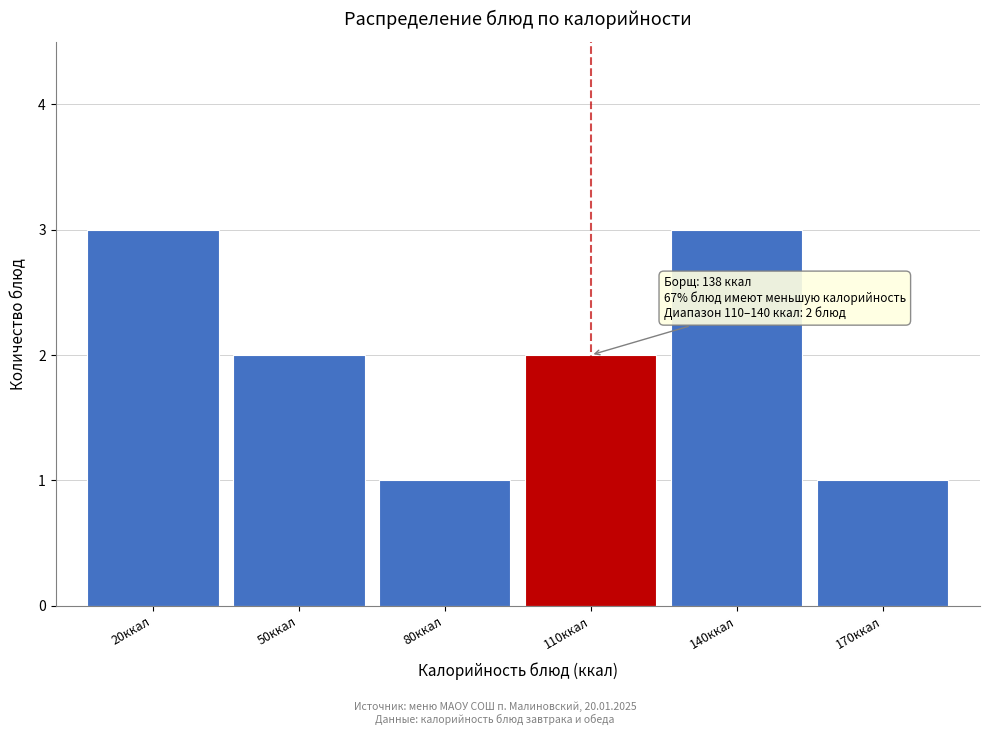

Reading right to left, extract all data points from this chart.

1	3	2	1	2	3